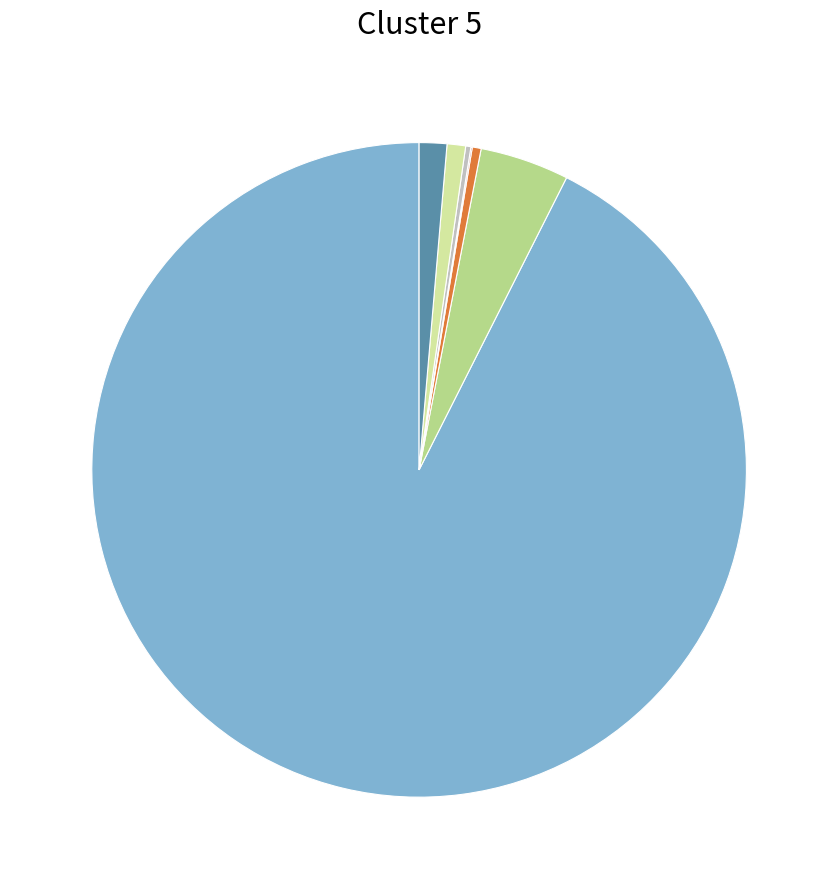

Is there a majority slice in this chart?

Yes